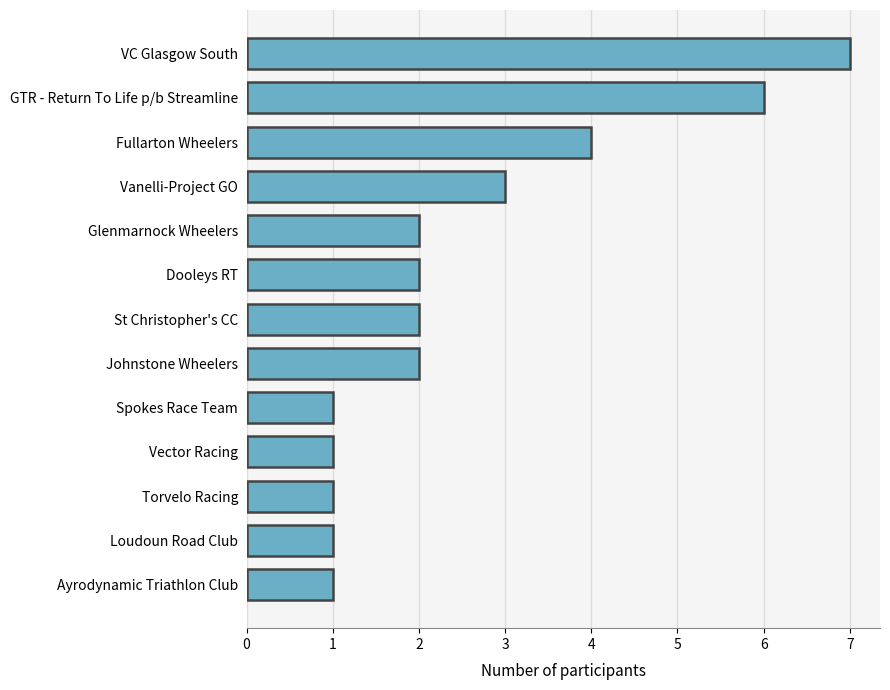

What is the difference between the maximum and minimum values?

6